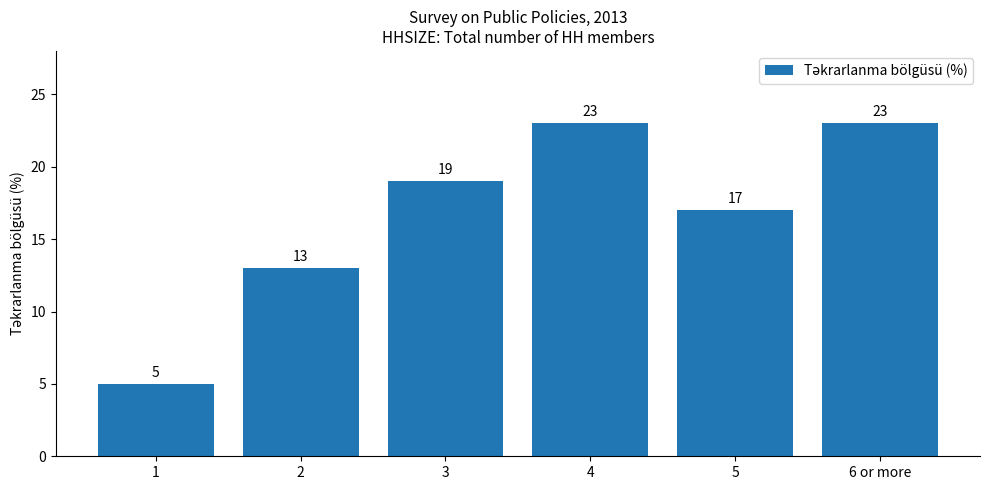

Reading left to right, what are all the values shown in this chart?

5	13	19	23	17	23